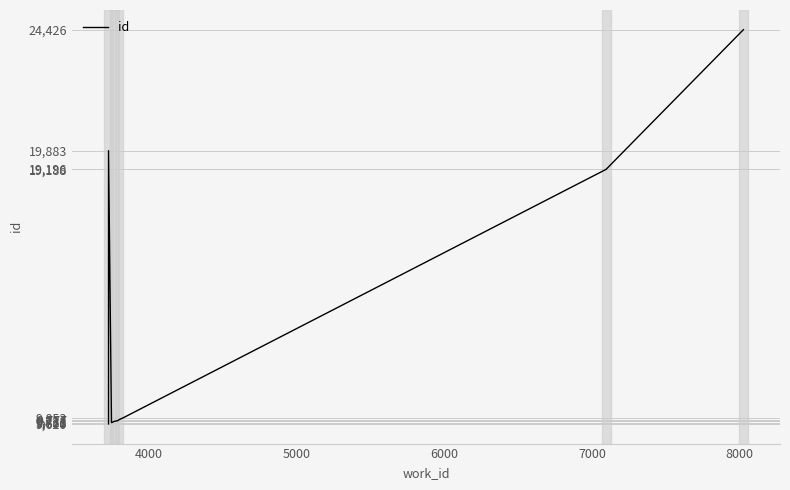

How many values are below 9853?

5